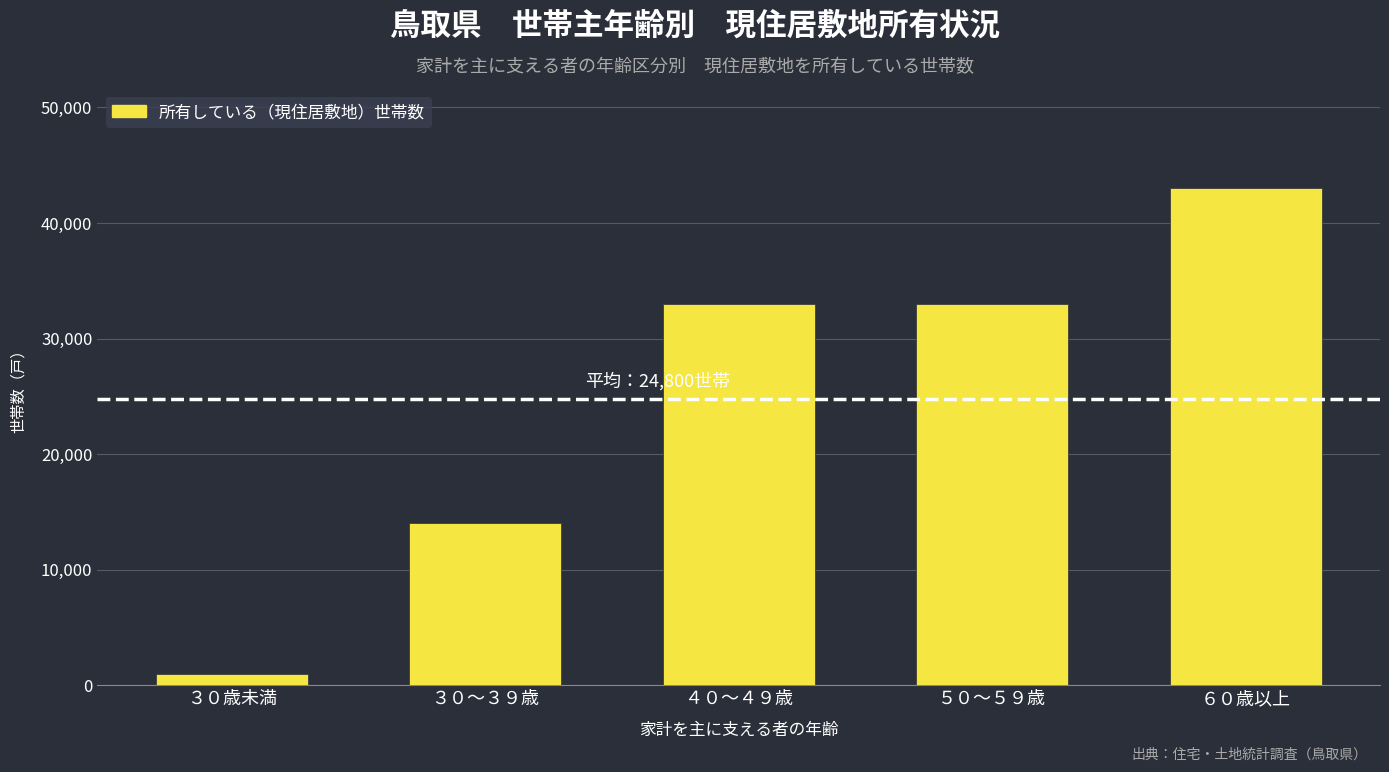

What is the sum of the values at ３０～３９歳 and ３０歳未満?

15000